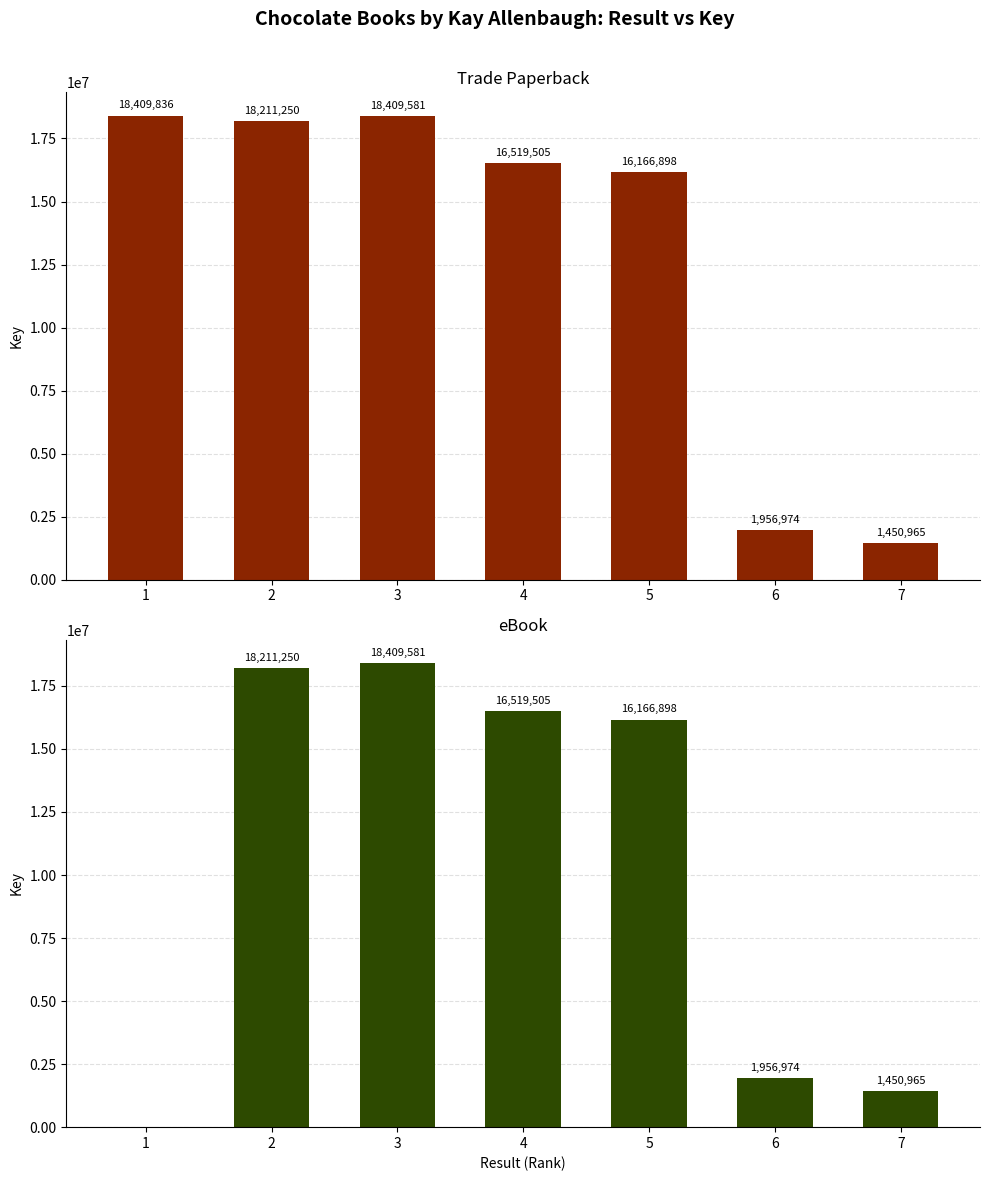

The value of Trade Paperback at 4 is 16519505. True or false?

True